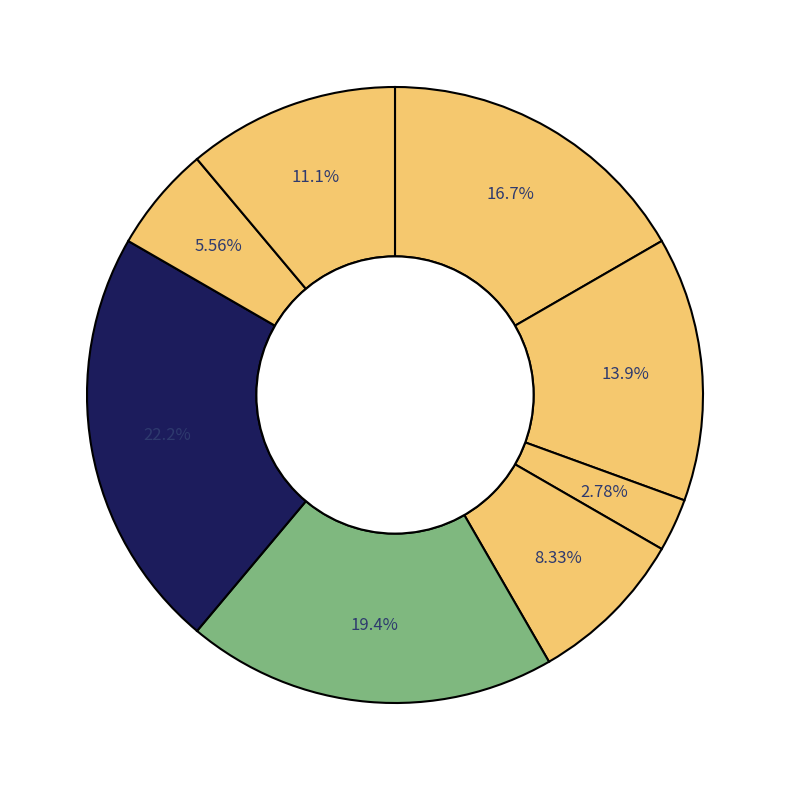

How many slices are in this pie chart?

8